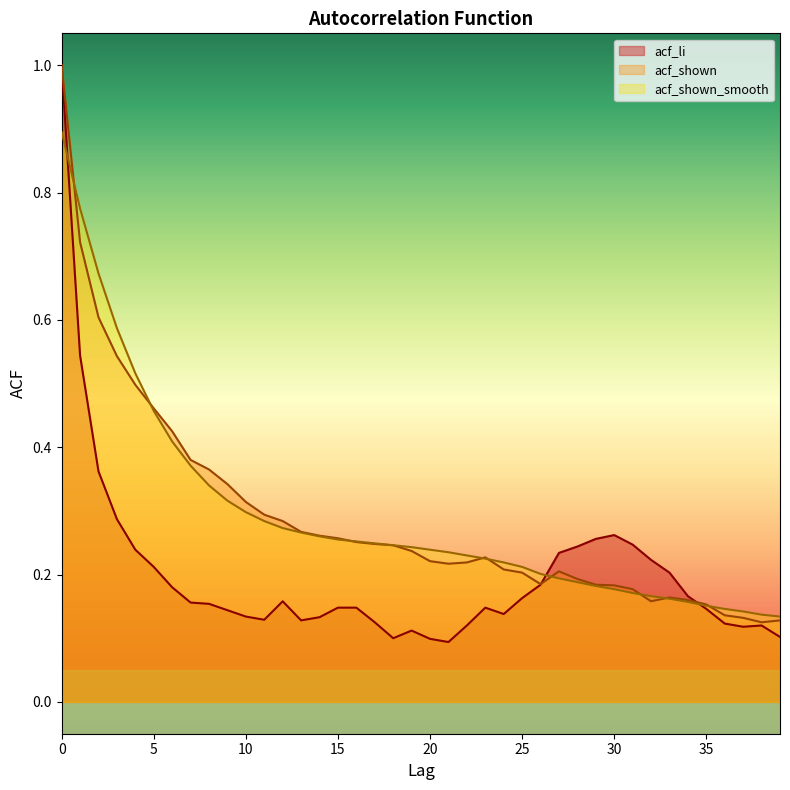

Reading right to left, list all the values displayed in this chart.

acf_li: 39=0.1	38=0.1	37=0.1	36=0.1	35=0.1	34=0.2	33=0.2	32=0.2	31=0.2	30=0.3	29=0.3	28=0.2	27=0.2	26=0.2	25=0.2	24=0.1	23=0.1	22=0.1	21=0.1	20=0.1	19=0.1	18=0.1	17=0.1	16=0.1	15=0.1	14=0.1	13=0.1	12=0.2	11=0.1	10=0.1	9=0.1	8=0.2	7=0.2	6=0.2	5=0.2	4=0.2	3=0.3	2=0.4	1=0.5	0=1.0
acf_shown: 39=0.1	38=0.1	37=0.1	36=0.1	35=0.2	34=0.2	33=0.2	32=0.2	31=0.2	30=0.2	29=0.2	28=0.2	27=0.2	26=0.2	25=0.2	24=0.2	23=0.2	22=0.2	21=0.2	20=0.2	19=0.2	18=0.2	17=0.2	16=0.3	15=0.3	14=0.3	13=0.3	12=0.3	11=0.3	10=0.3	9=0.3	8=0.4	7=0.4	6=0.4	5=0.5	4=0.5	3=0.5	2=0.6	1=0.7	0=1.0
acf_shown_smooth: 39=0.1	38=0.1	37=0.1	36=0.1	35=0.2	34=0.2	33=0.2	32=0.2	31=0.2	30=0.2	29=0.2	28=0.2	27=0.2	26=0.2	25=0.2	24=0.2	23=0.2	22=0.2	21=0.2	20=0.2	19=0.2	18=0.2	17=0.2	16=0.3	15=0.3	14=0.3	13=0.3	12=0.3	11=0.3	10=0.3	9=0.3	8=0.3	7=0.4	6=0.4	5=0.5	4=0.5	3=0.6	2=0.7	1=0.8	0=0.9